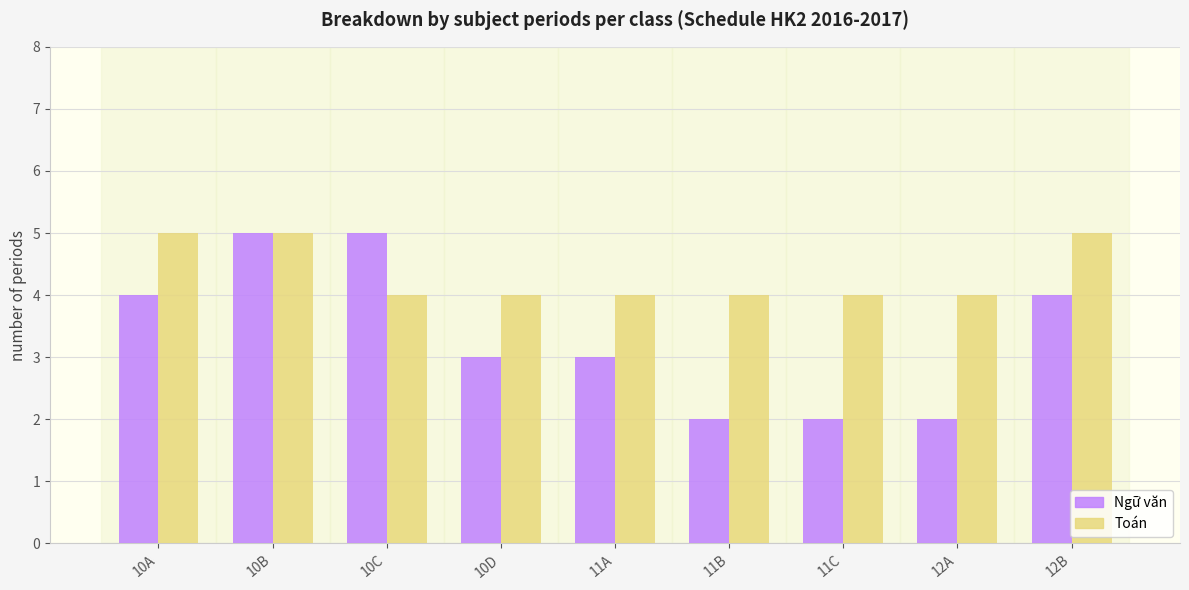

Is it true that Ngữ văn equals 5 at 10B?

True